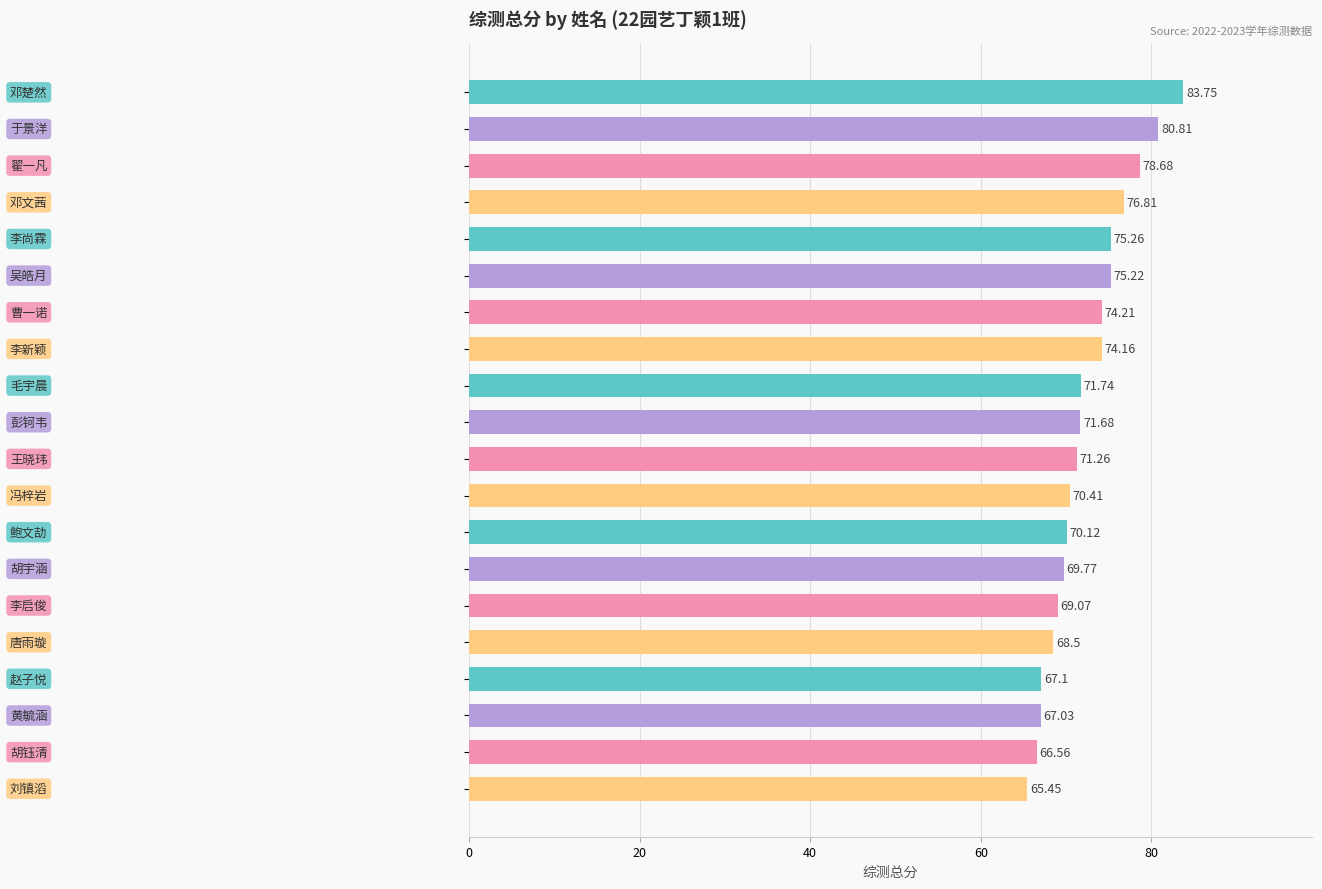

What is the sum of all values?

1447.6